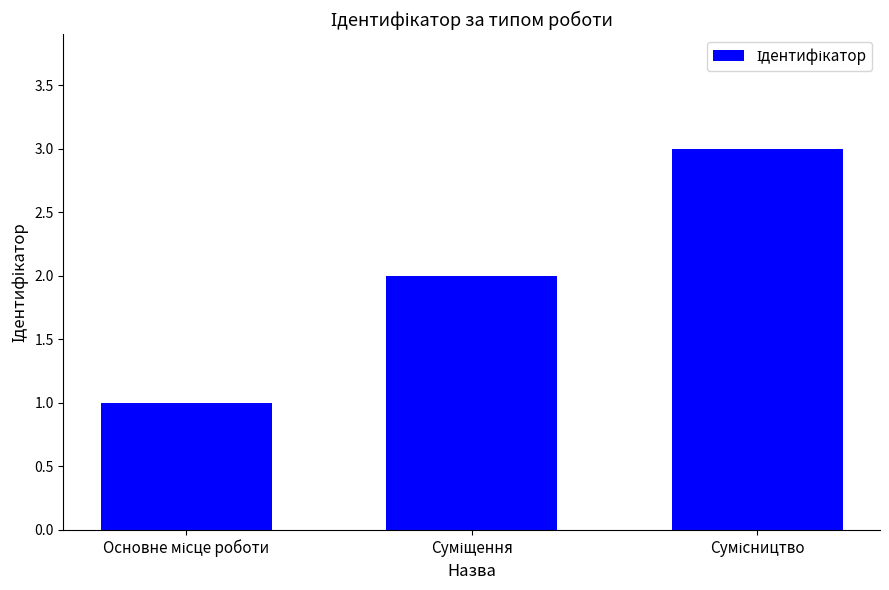

What is the greatest value displayed?

3